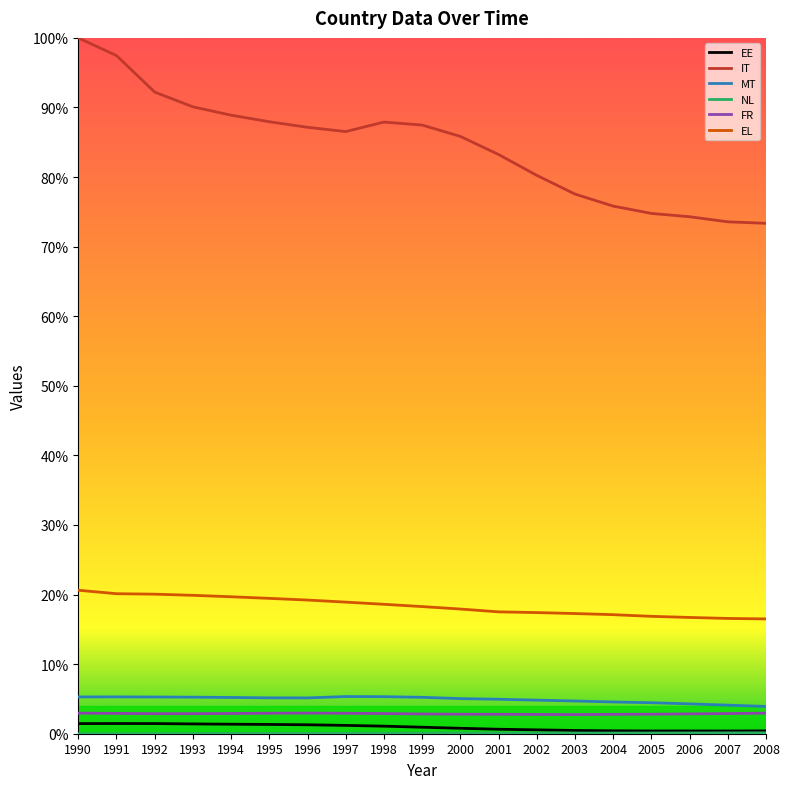

True or false: FR and EL intersect in this chart.

False